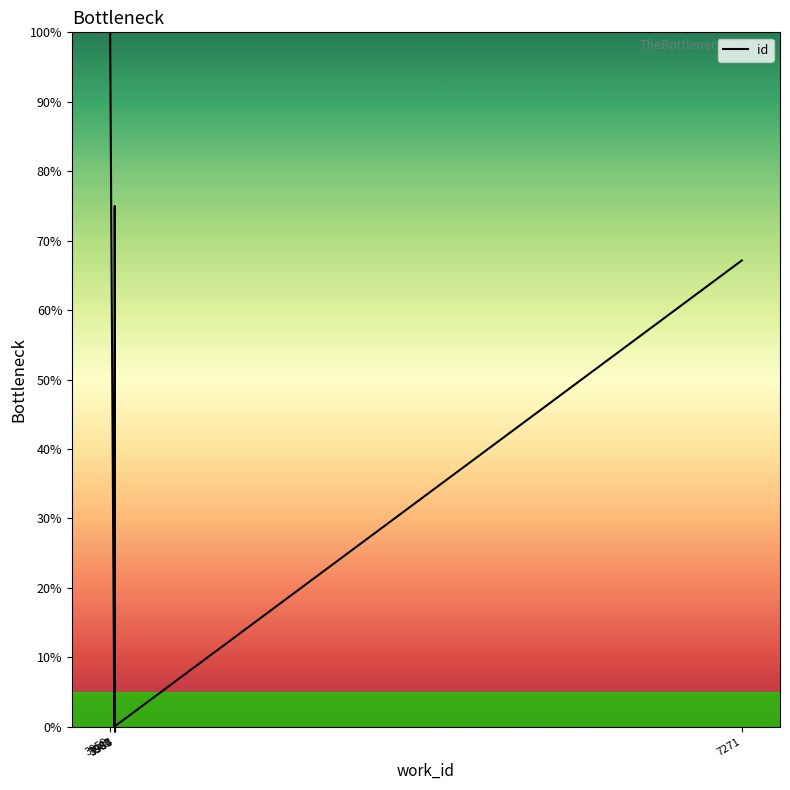

List the labels in order of value, largest first.

3959, 3983, 3983, 3983, 7271, 3984, 3983, 3981, 3981, 3981